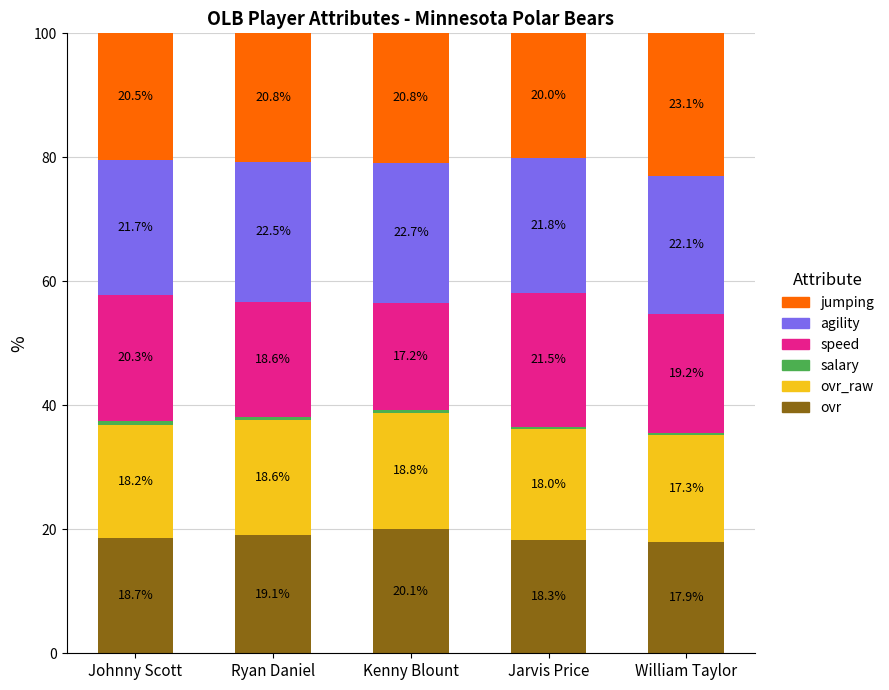

Which category has the highest value in the ovr series?

Kenny Blount